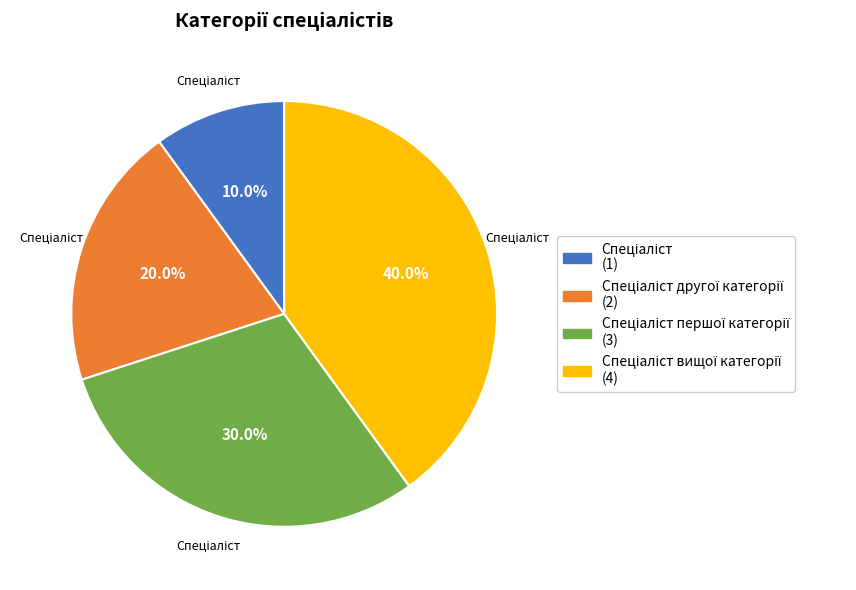

Is there any slice that represents more than half of the pie?

No